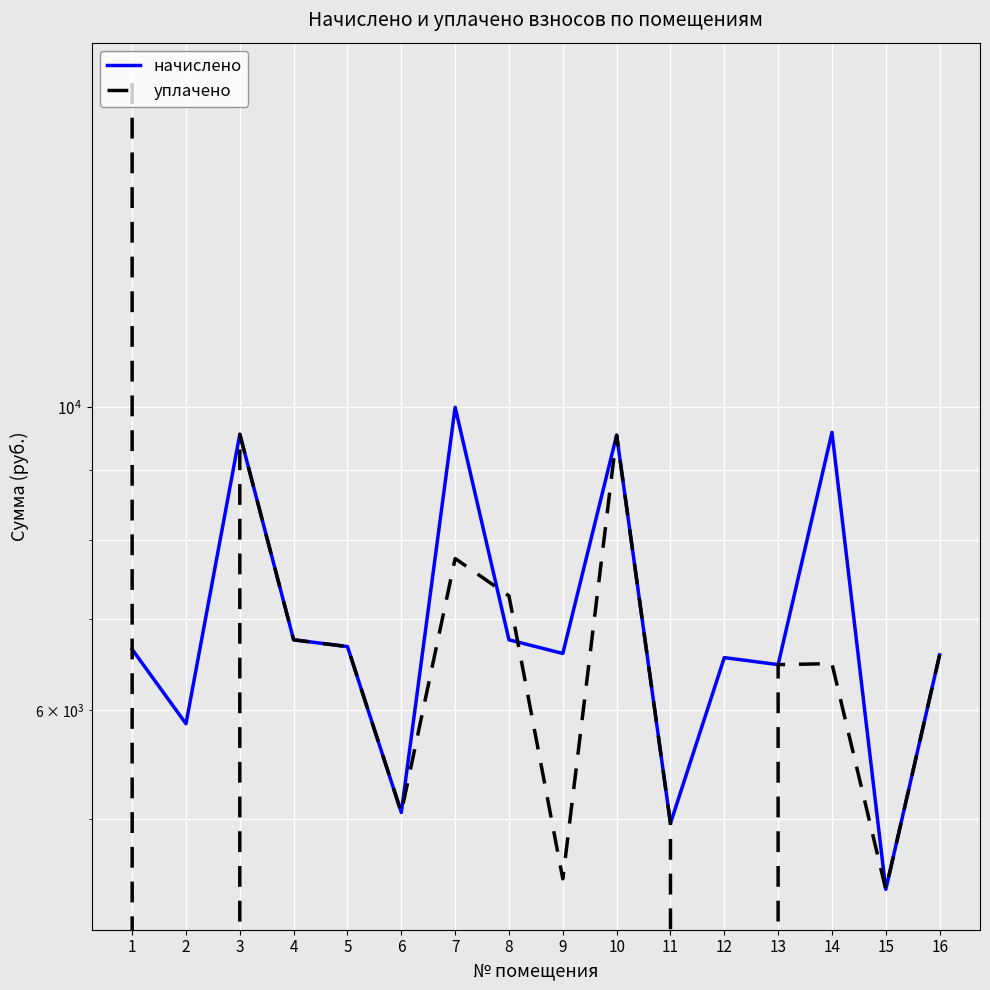

Where is the first local maximum for уплачено?

3